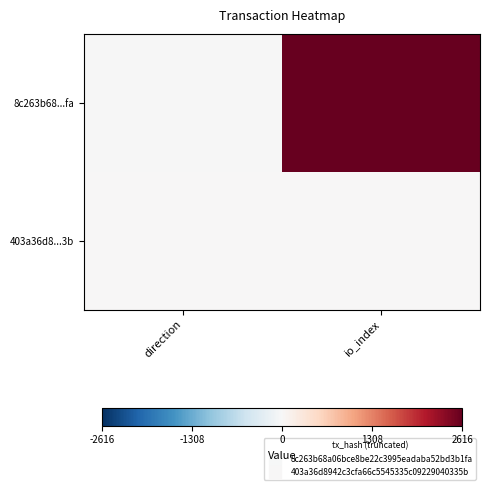

Which series has the largest total across all categories?

8c263b68...fa